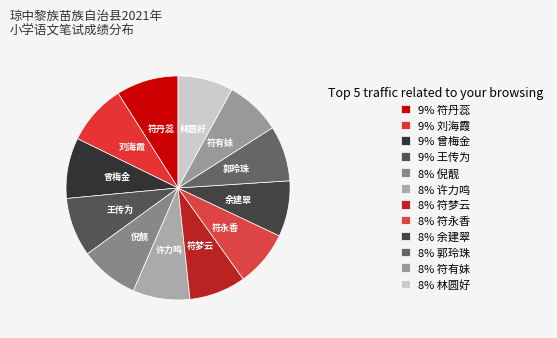

To the nearest percent, what is the average slice percentage?

8%